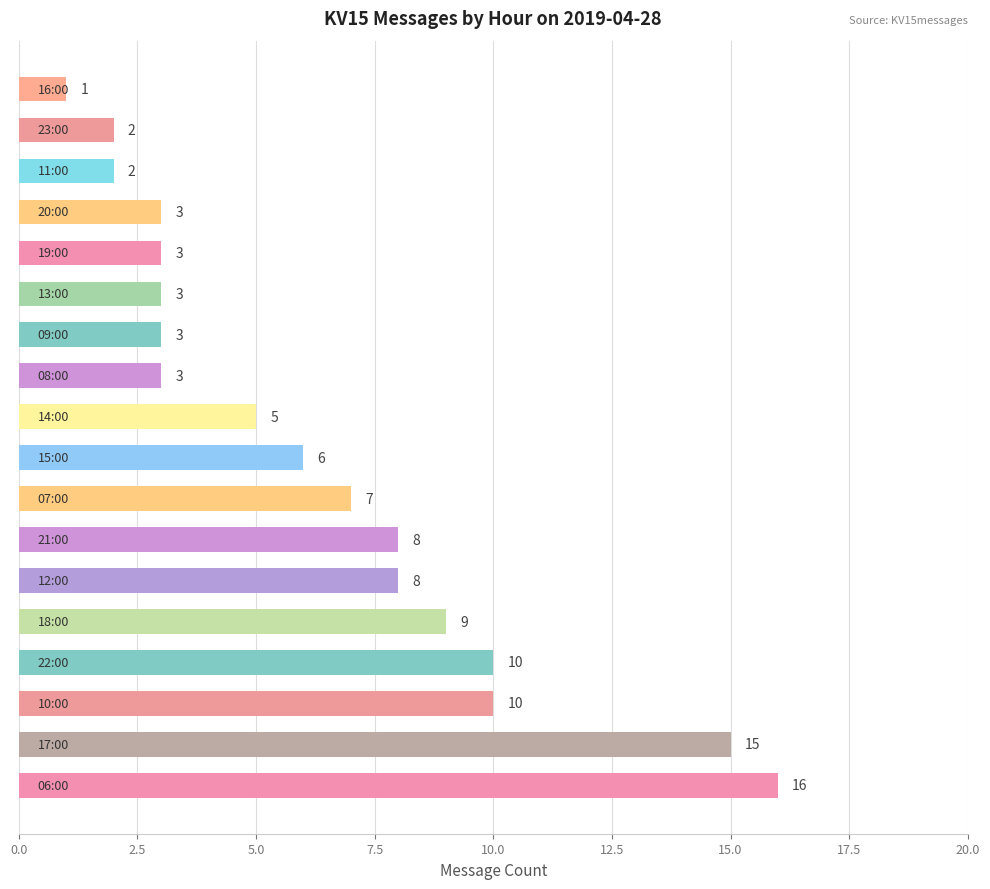

What is the minimum value shown in the chart?

1